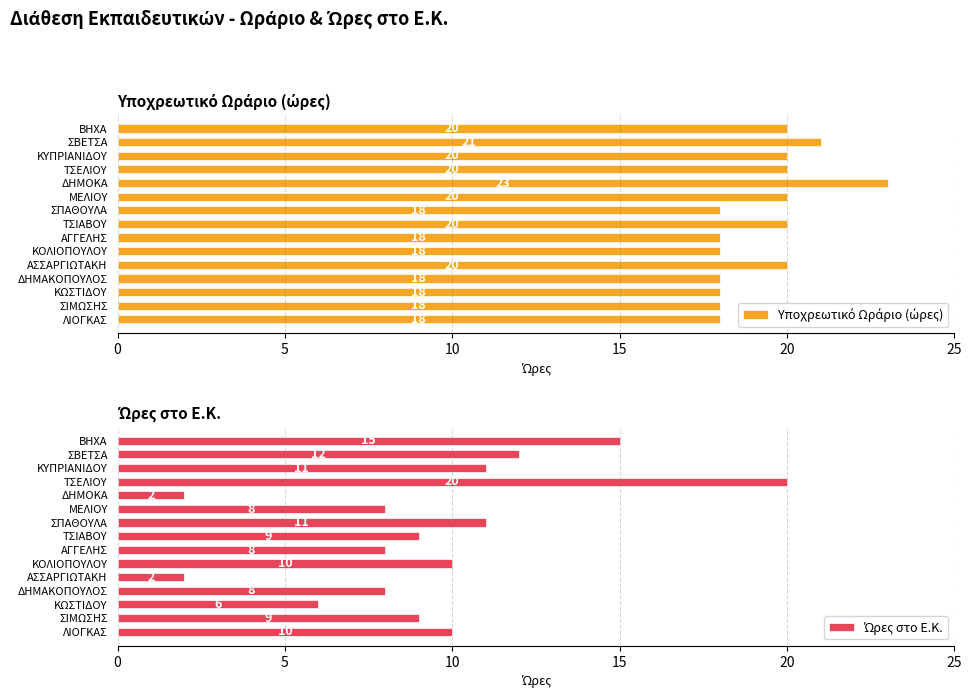

List the series in order of their peak value, highest first.

Υποχρεωτικό Ωράριο (ώρες), Ώρες στο Ε.Κ.